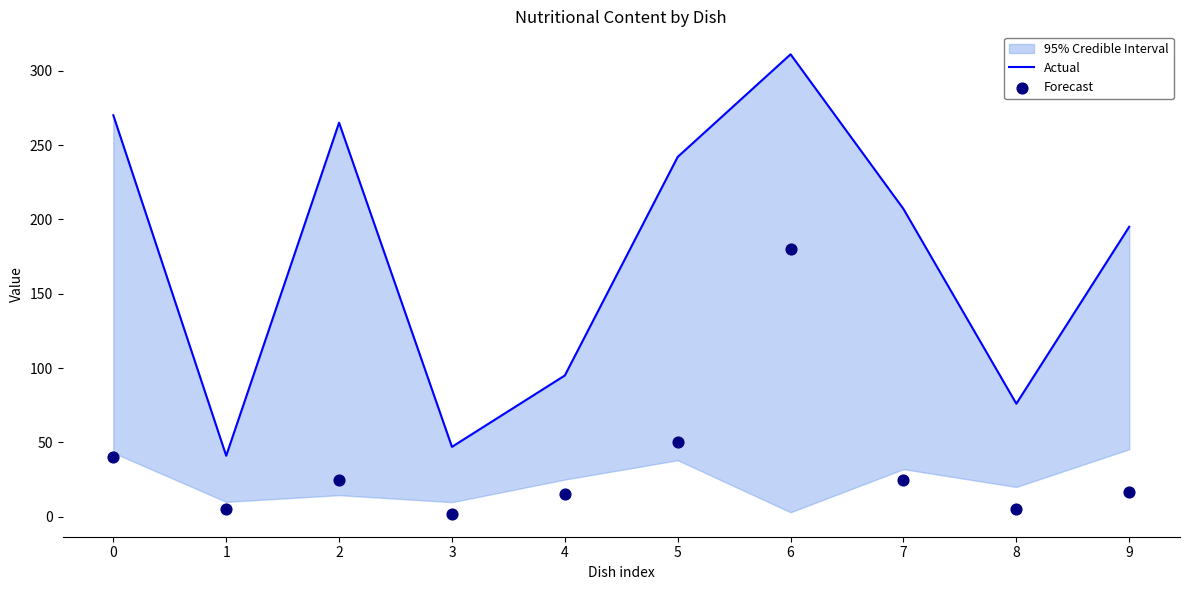

Which series has the largest total across all categories?

Actual